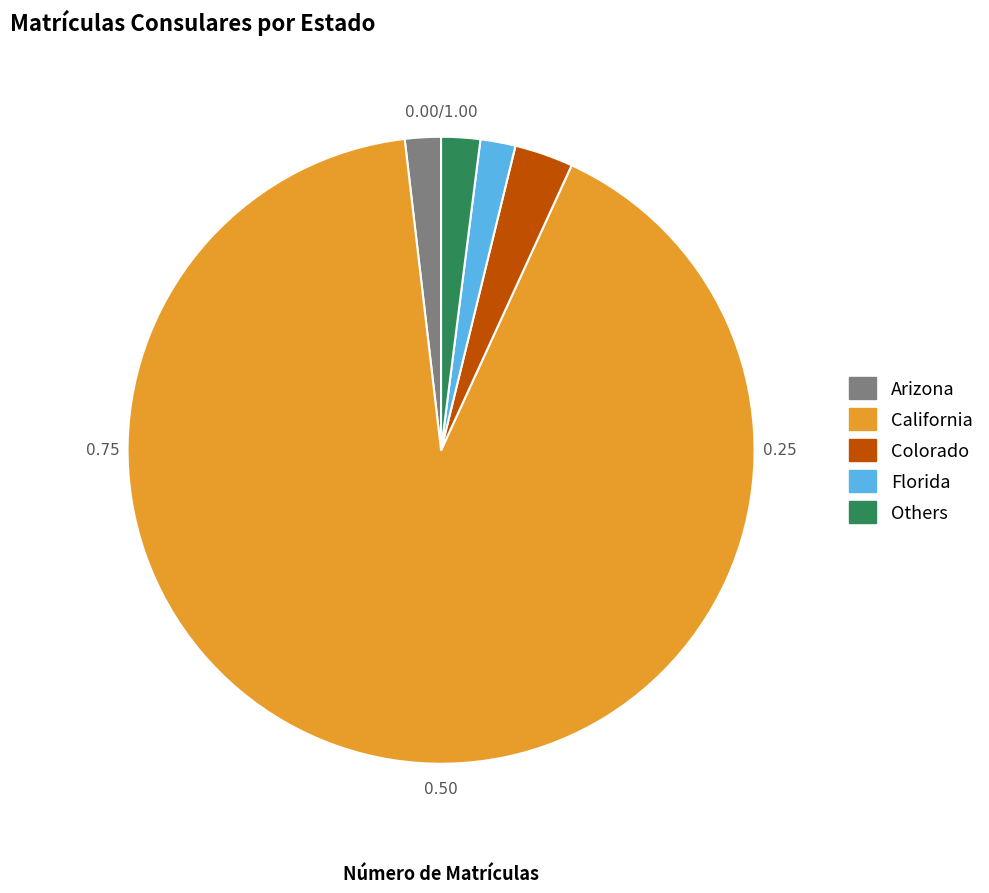

Do Florida and Others together represent more than half of the pie?

No